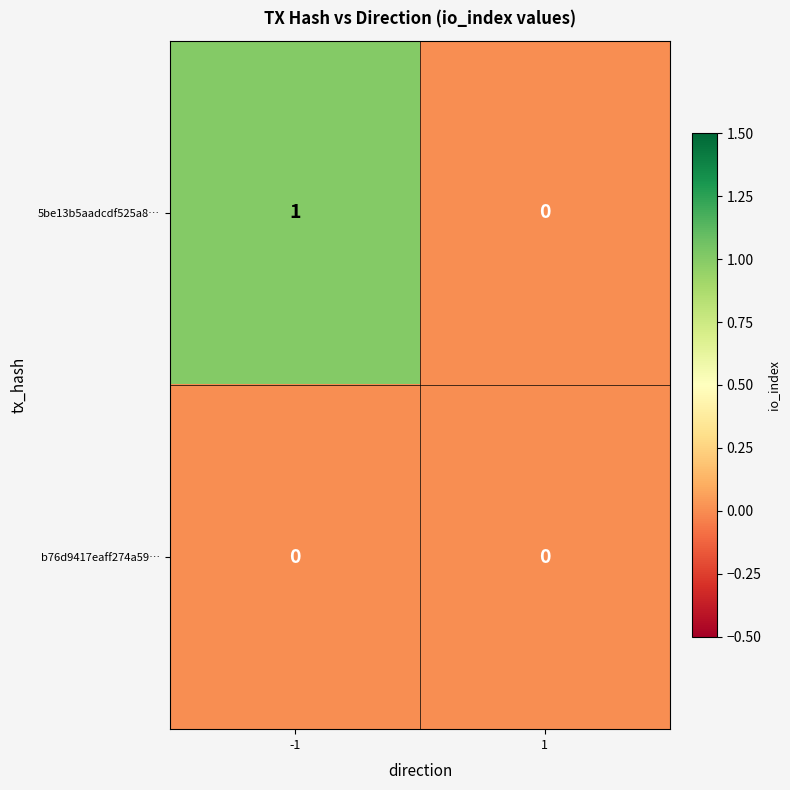

Which series changed the most between -1 and 1?

5be13b5aadcdf525a8…